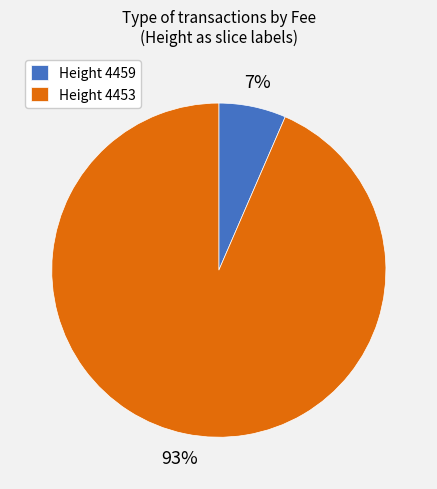

To the nearest percent, what percentage of the pie is Height 4459?

7%